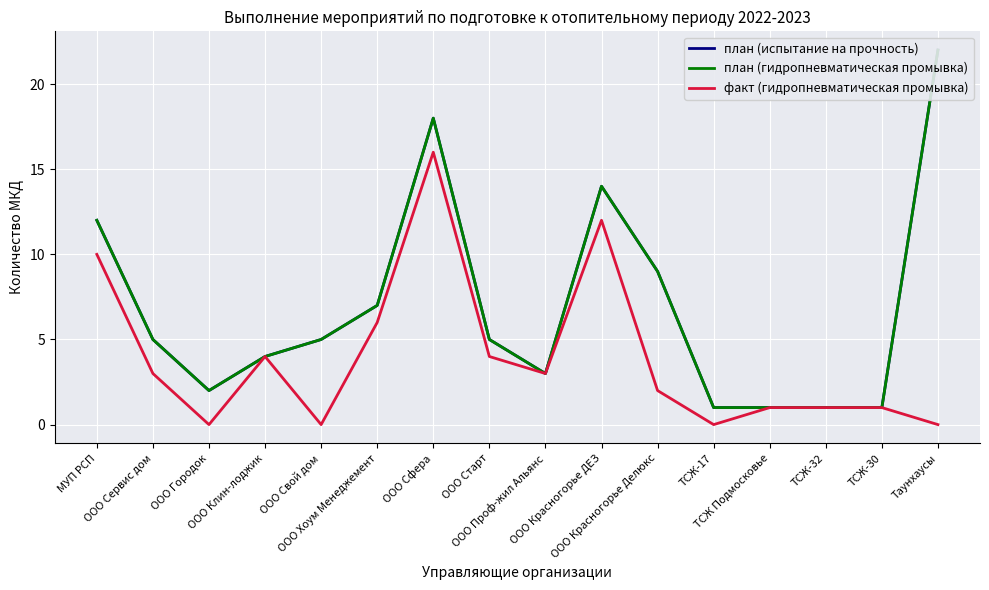

True or false: план (испытание на прочность) and факт (гидропневматическая промывка) cross at least once.

False